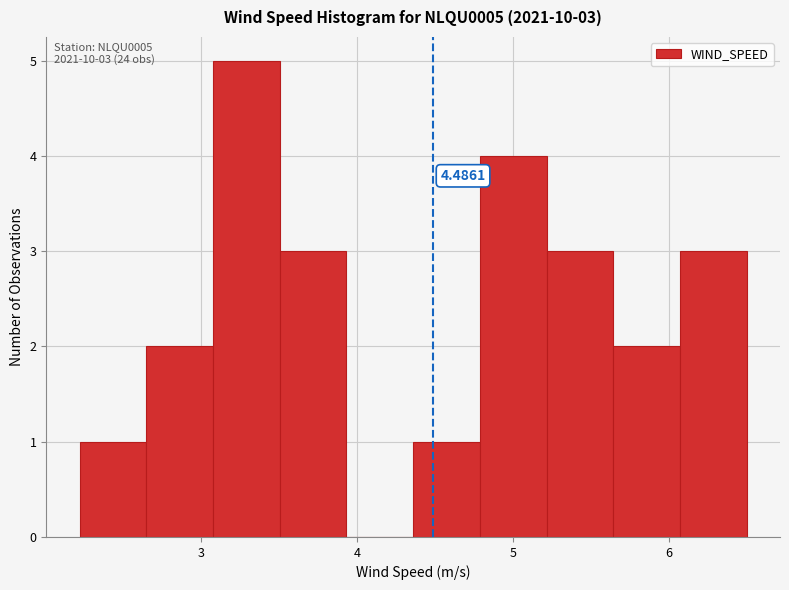

Over which range of the x-axis is the bar tallest?

3.1 to 3.5